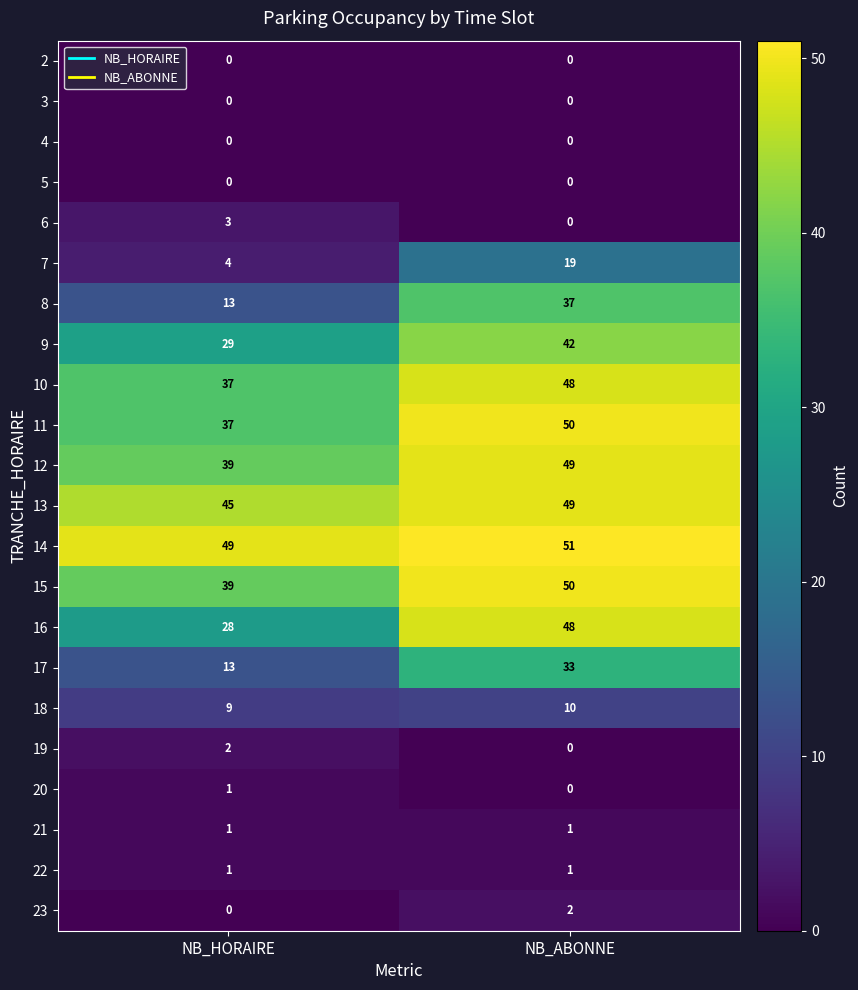

Where is 18 nearest to the value 9?

NB_HORAIRE